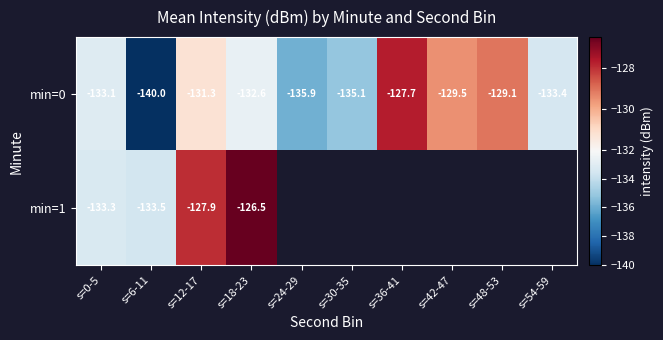

Is the value of min=0 at s=24-29 greater than the value of min=1 at s=54-59?

No